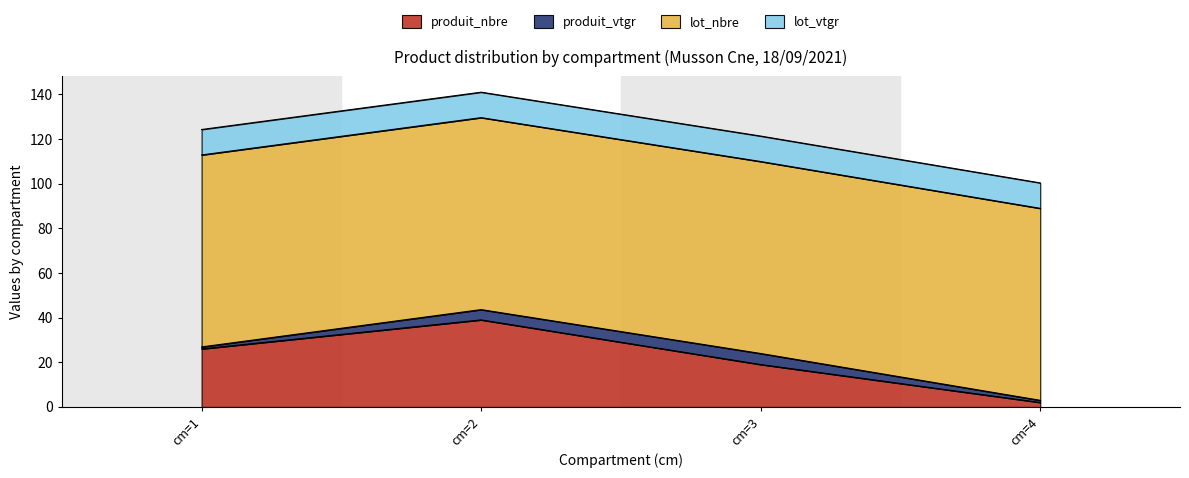

What is the sum of all produit_vtgr values?

11.4